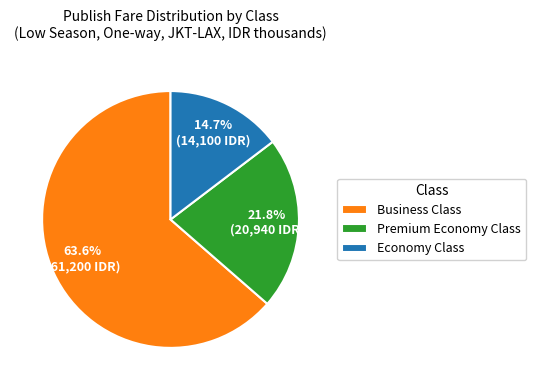

The Business Class slice represents 57% of the pie. True or false?

False